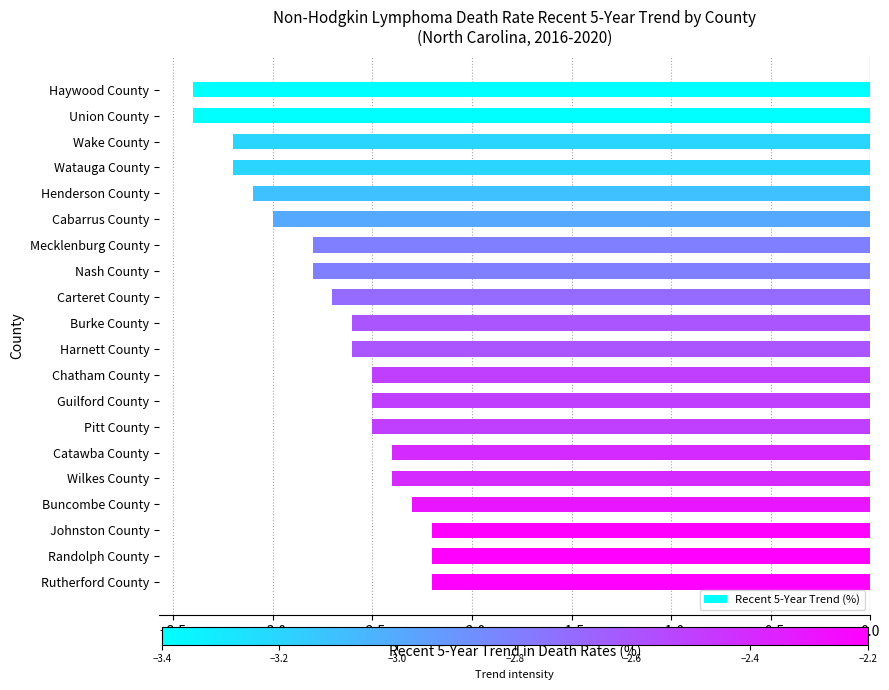

Reading top to bottom, extract all data points from this chart.

-3.4	-3.4	-3.2	-3.2	-3.1	-3.0	-2.8	-2.8	-2.7	-2.6	-2.6	-2.5	-2.5	-2.5	-2.4	-2.4	-2.3	-2.2	-2.2	-2.2